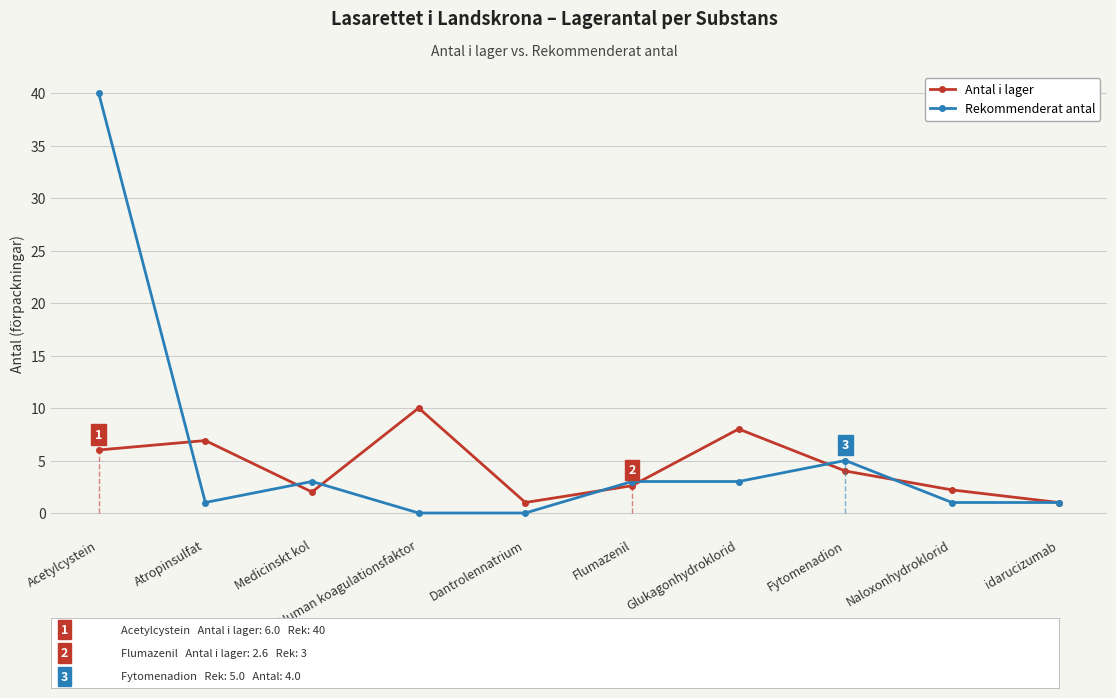

How many data points in Antal i lager are above 4?

4